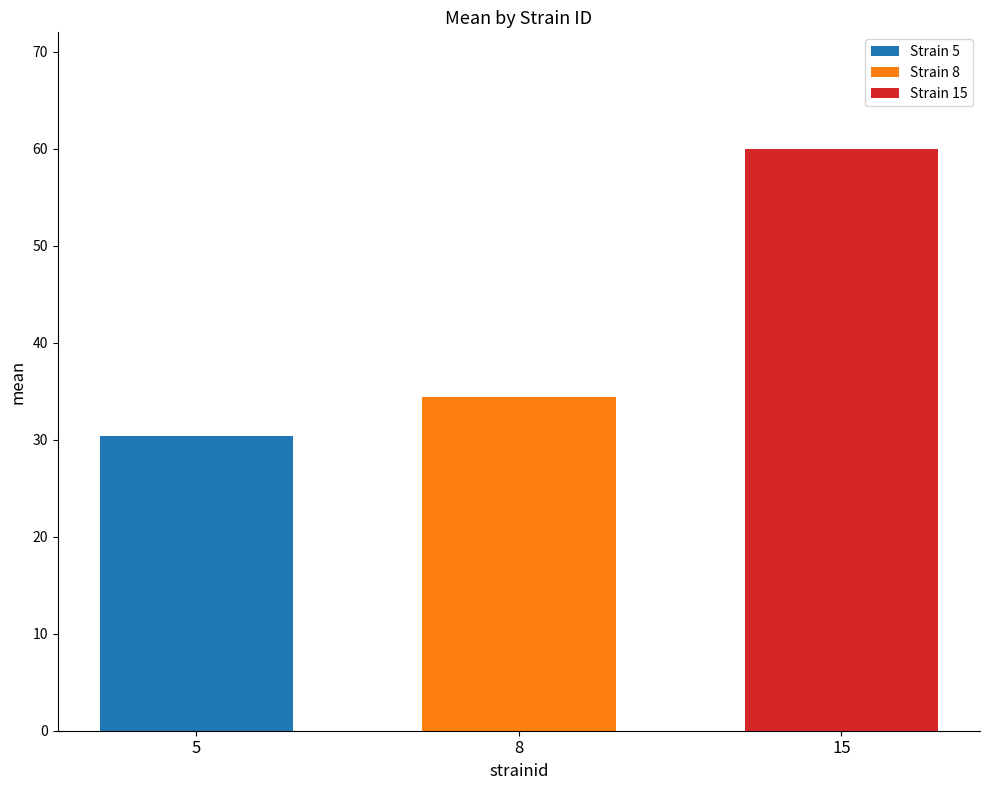

Rank the series by their maximum value, from highest to lowest.

Strain 15, Strain 8, Strain 5